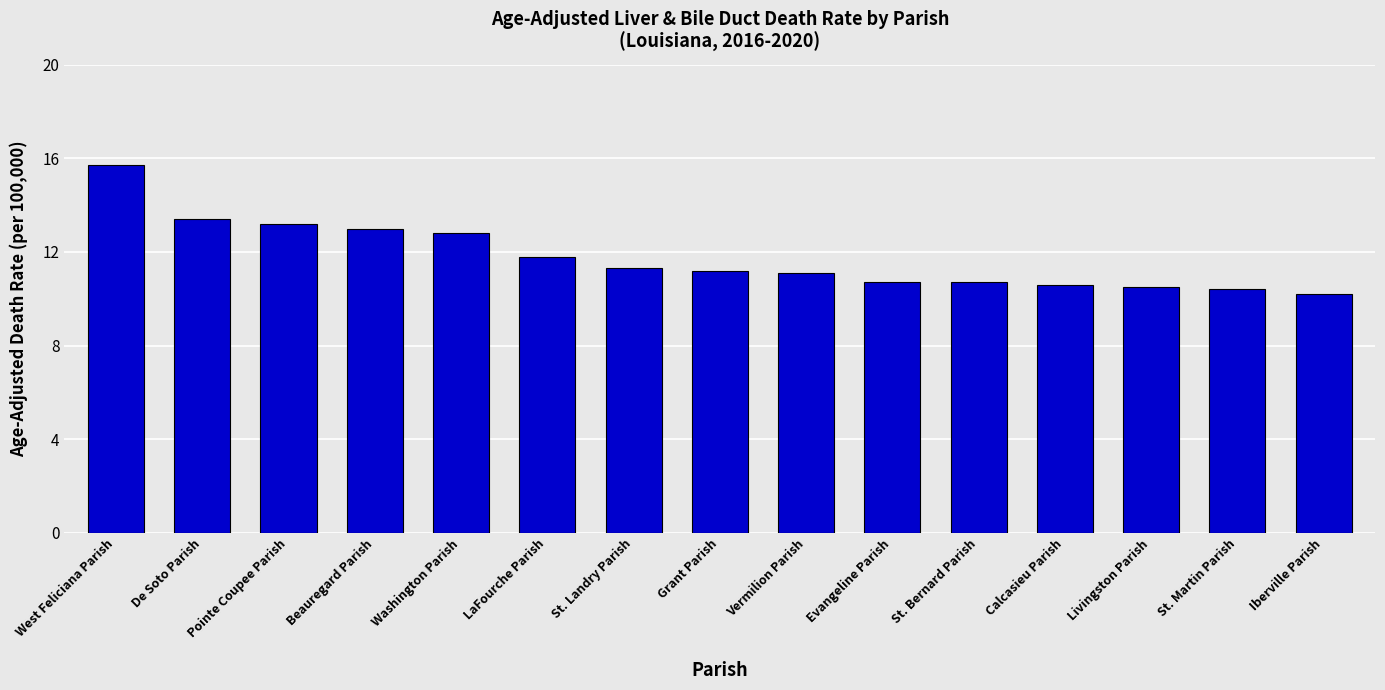

How many series are shown in this chart?

1